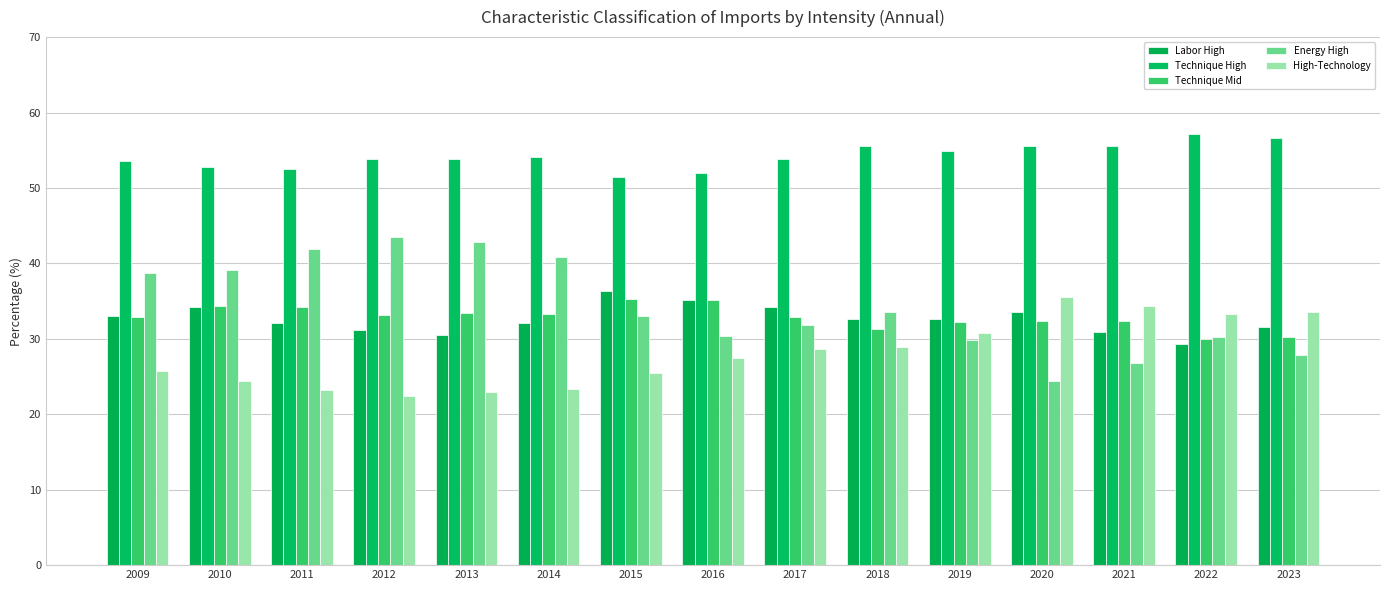

Which series has the widest spread of values?

Energy High